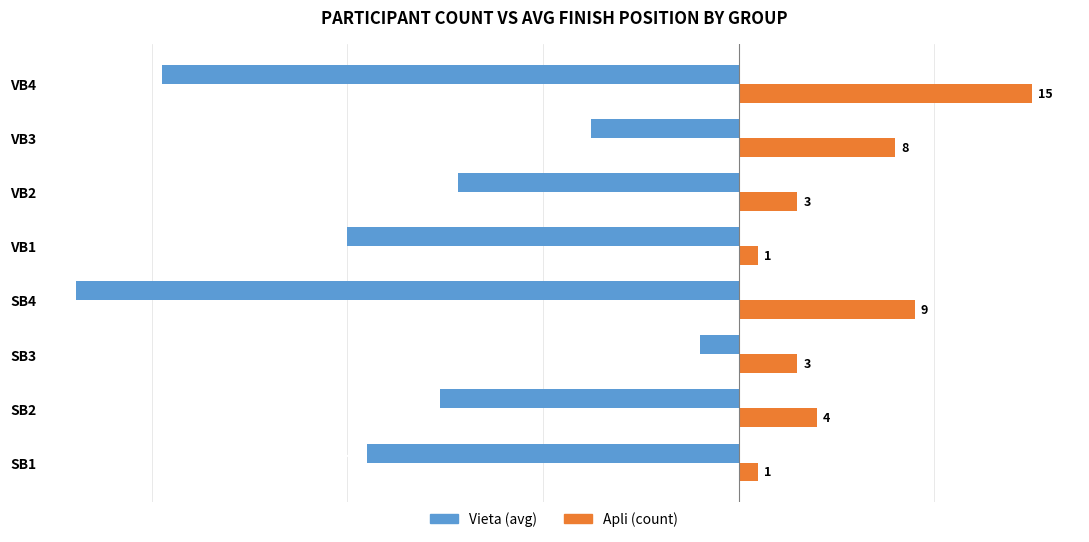

How many distinct data groups are displayed?

2